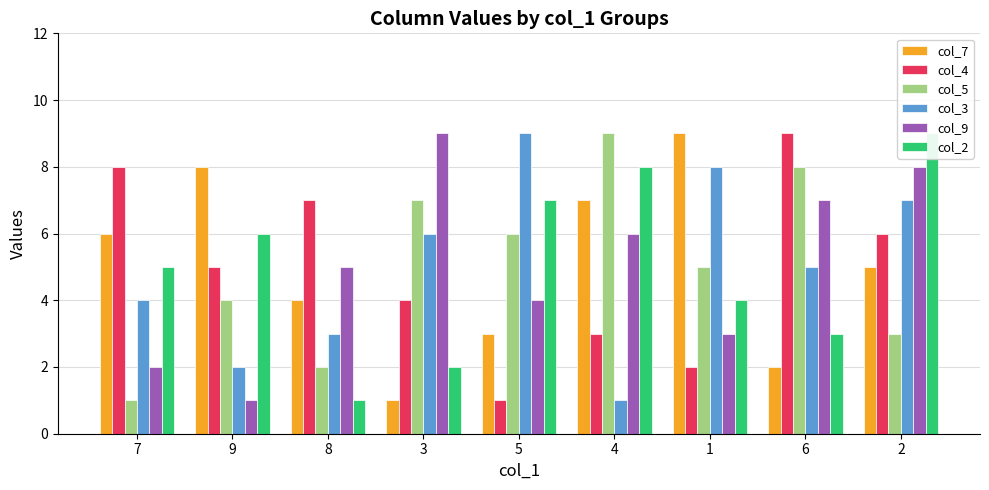

What is the highest value of the col_4 series?

9